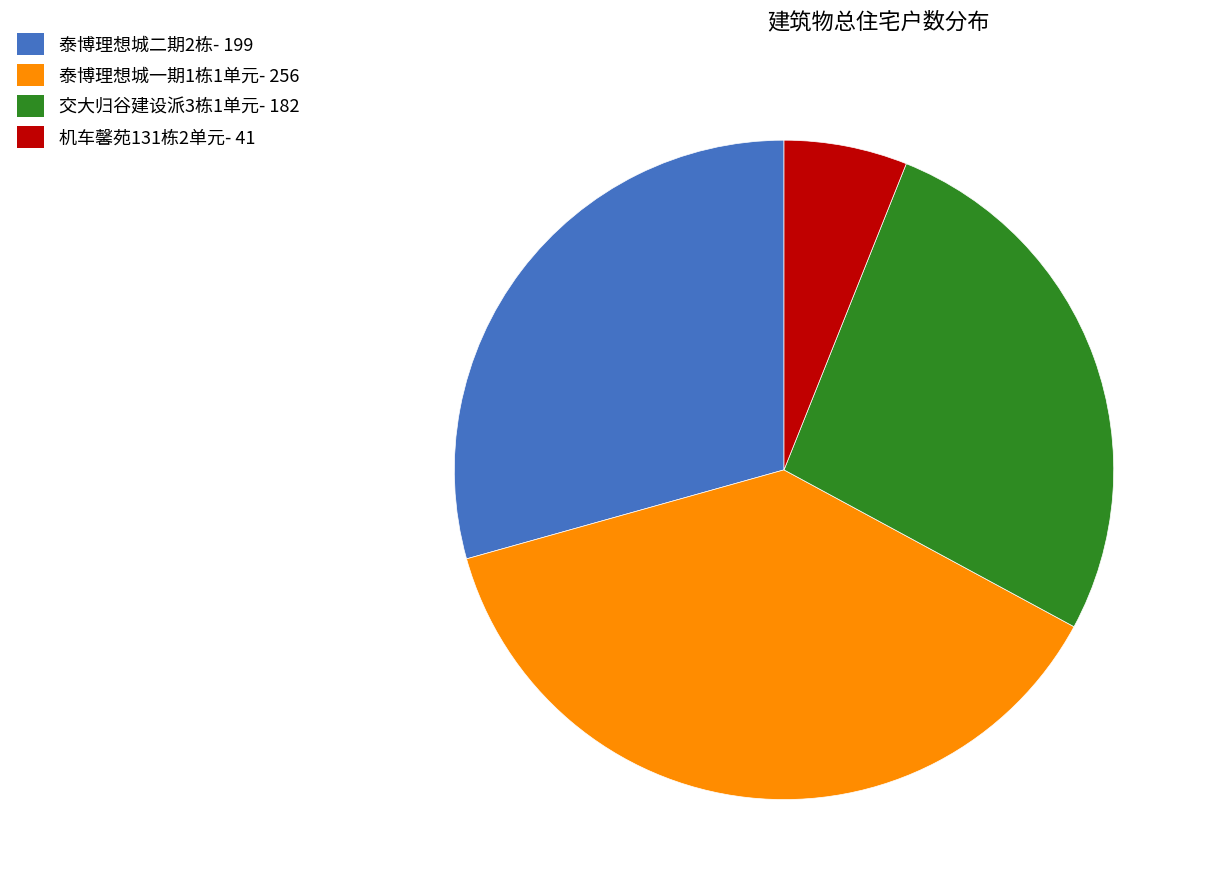

Which category has the biggest portion of the pie?

泰博理想城一期1栋1单元